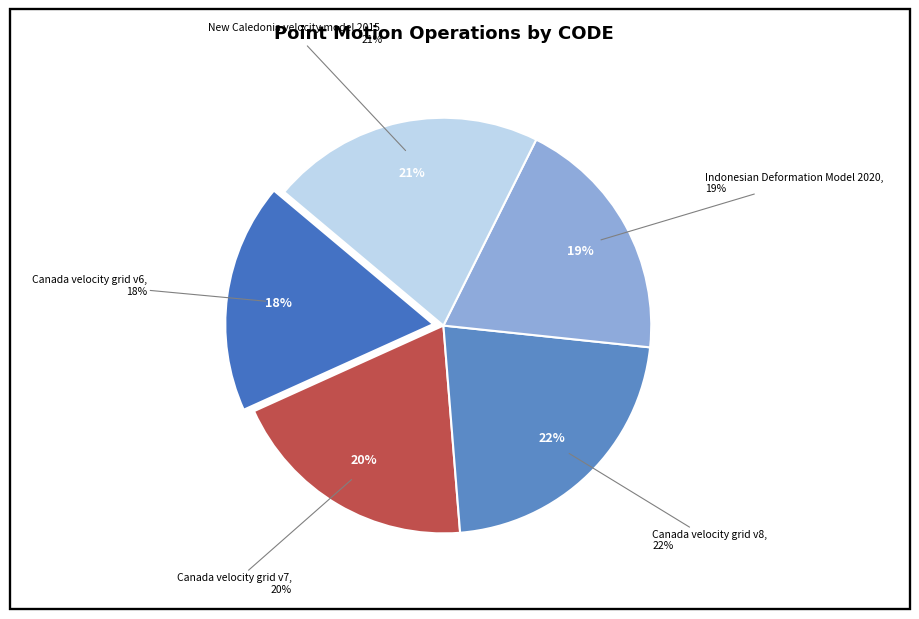

True or false: New Caledonia velocity model 2015 accounts for 21% of the total.

True